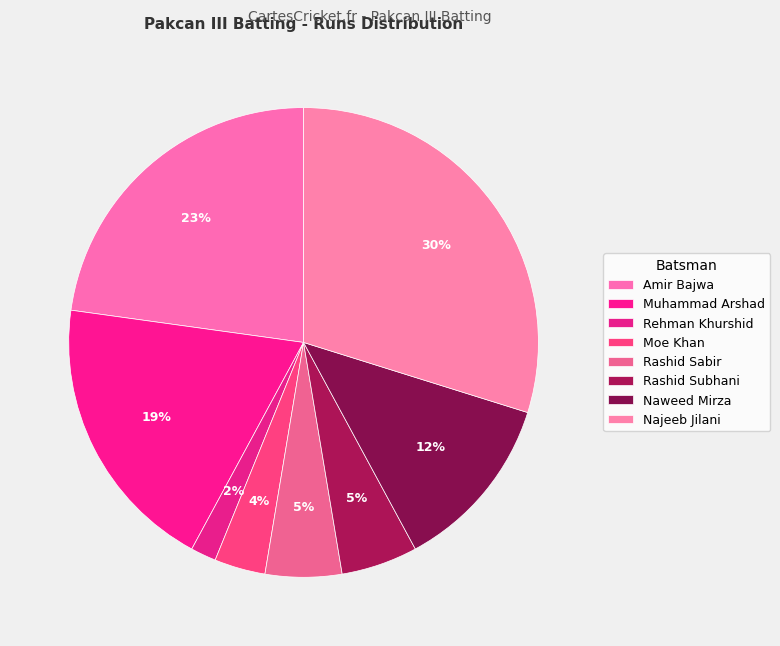

To the nearest percent, what percentage of the pie is Rehman Khurshid?

2%